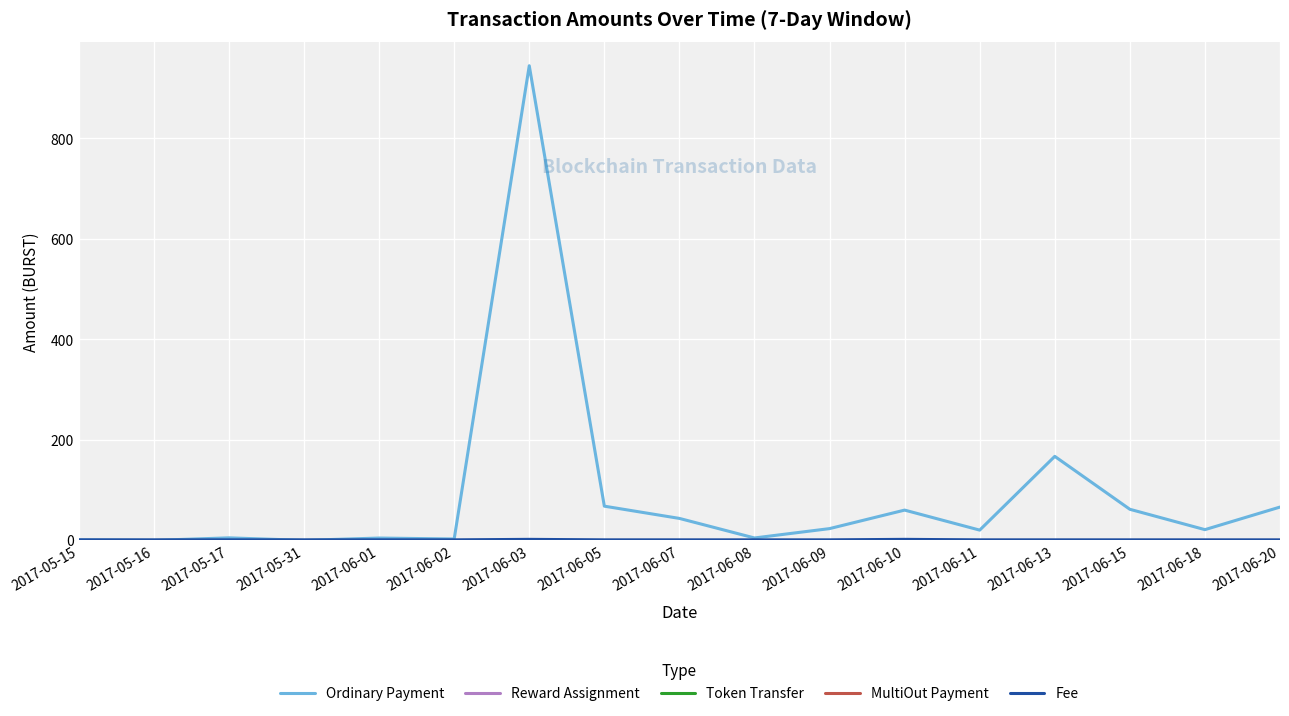

At which category does the chart reach its minimum across all series?

2017-05-16